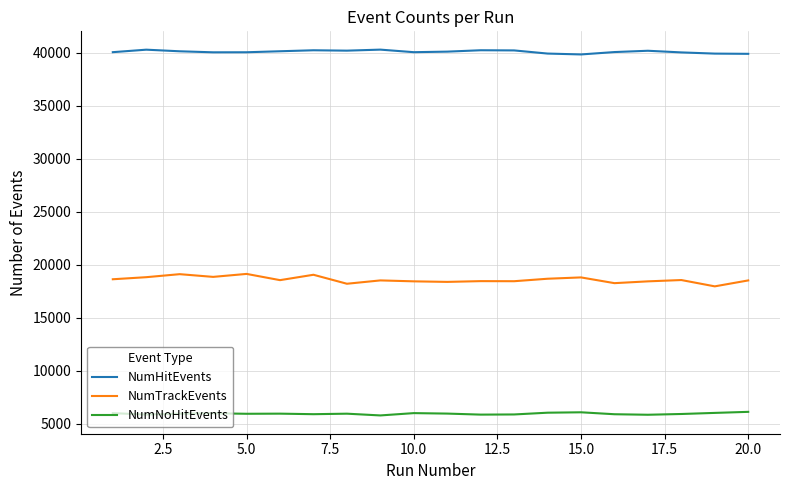

Which series has the largest range (max minus min)?

NumTrackEvents